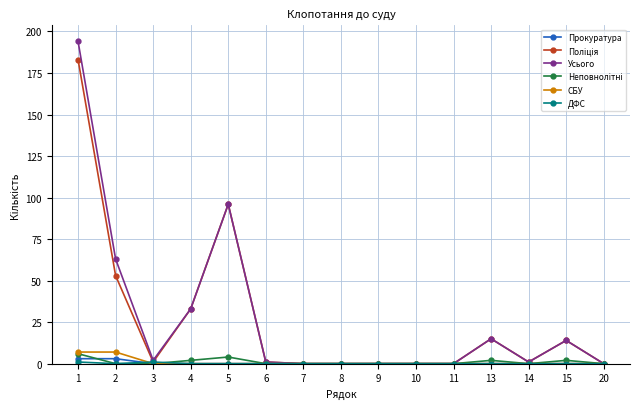

The value of Прокуратура at 6 is 0. True or false?

True